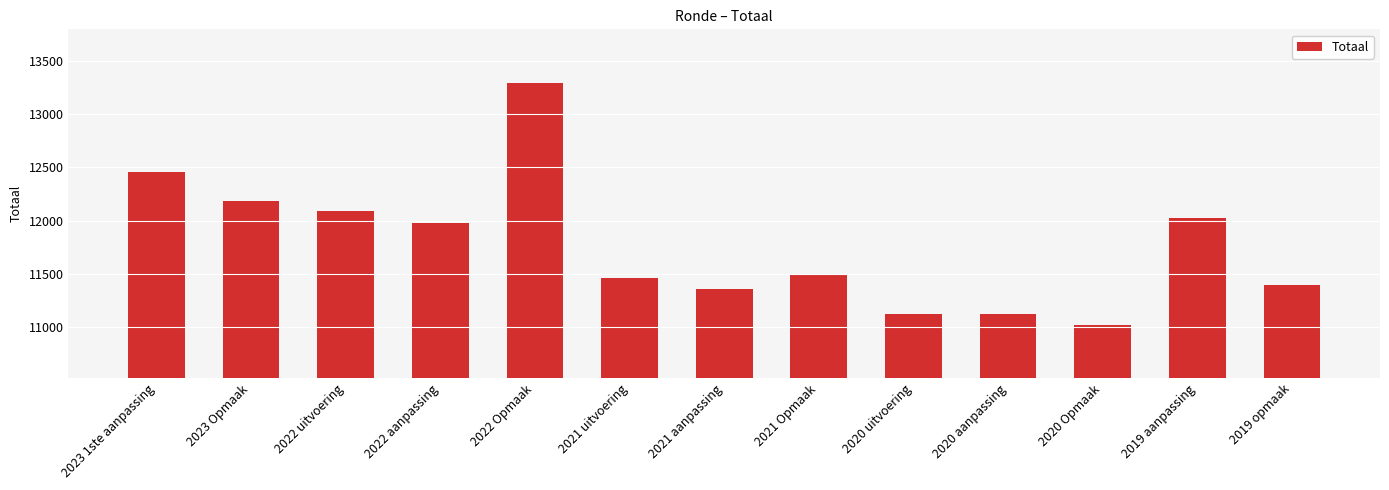

What is the label of the 9th bar from the left?

2020 uitvoering